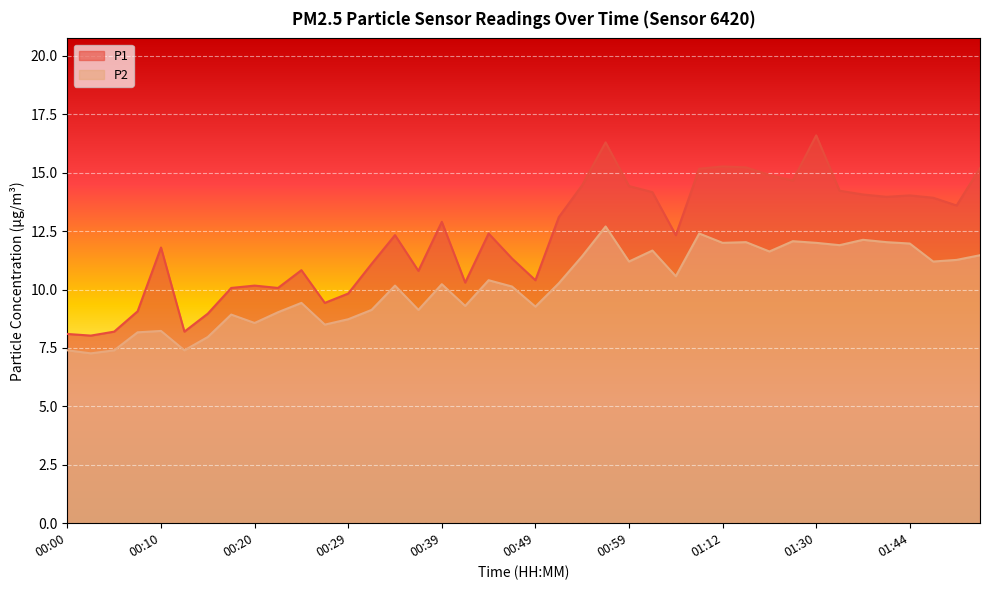

What is the difference between the maximum and minimum values in the P2 series?

5.4